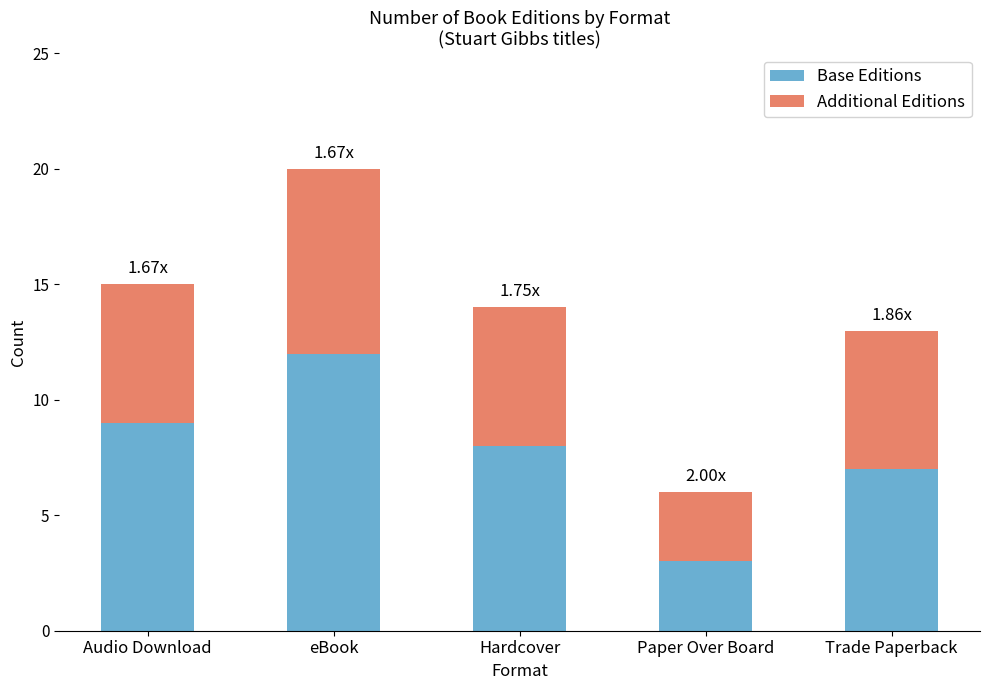

What is the difference between the Base Editions values at Paper Over Board and Hardcover?

5